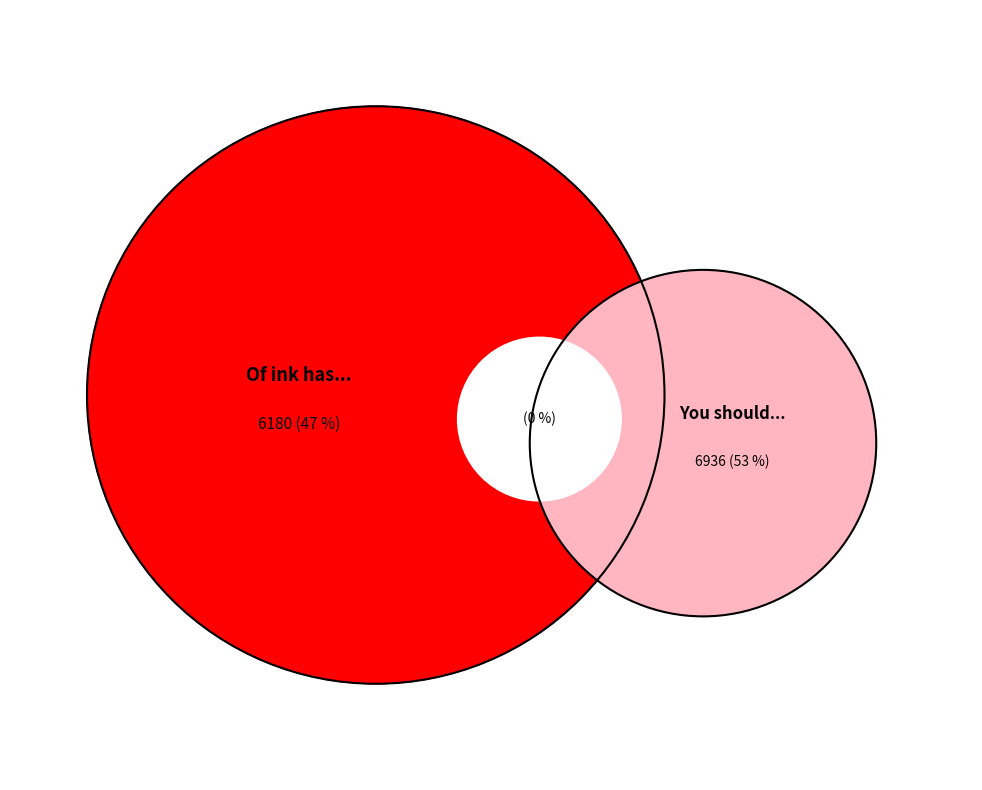

What portion of the pie excludes Of ink has for ever a flood?

52.9%